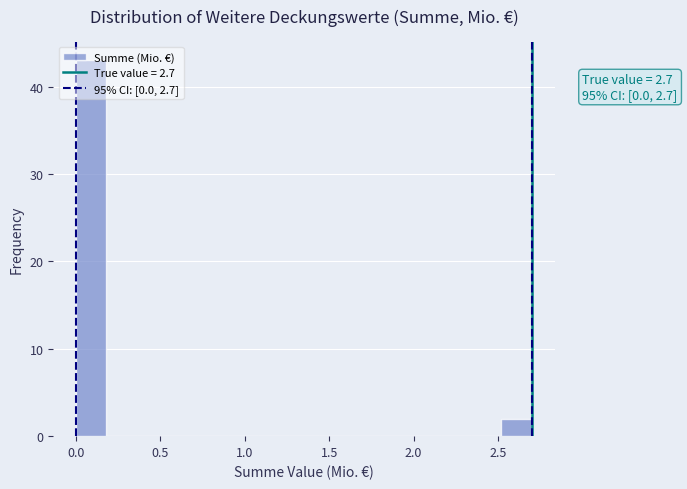

Around what value on the x-axis is the tallest bar? Give the approximate position of its centre, as read against the axis.

0.10